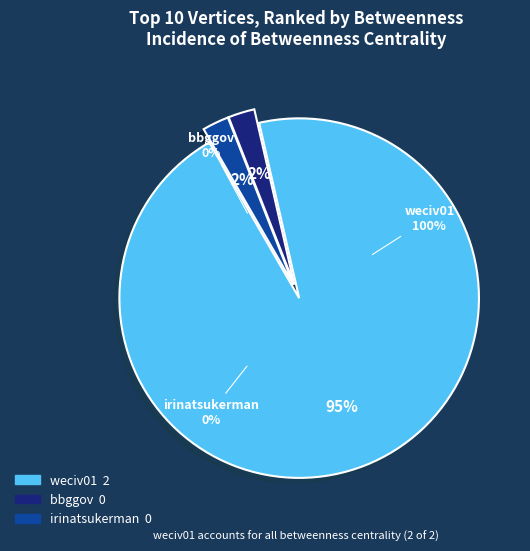

True or false: bbggov accounts for 1% of the total.

False